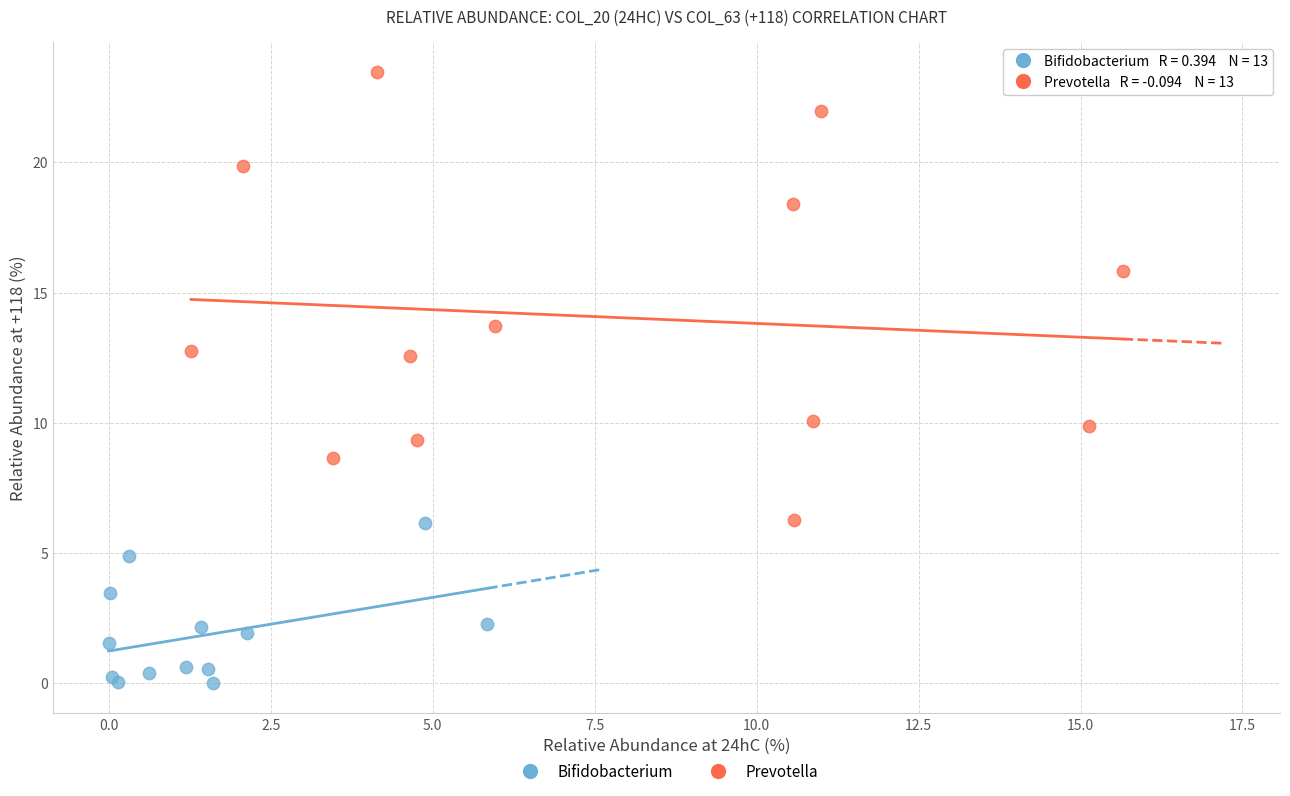

Which series contains the lowest Y value?

Bifidobacterium